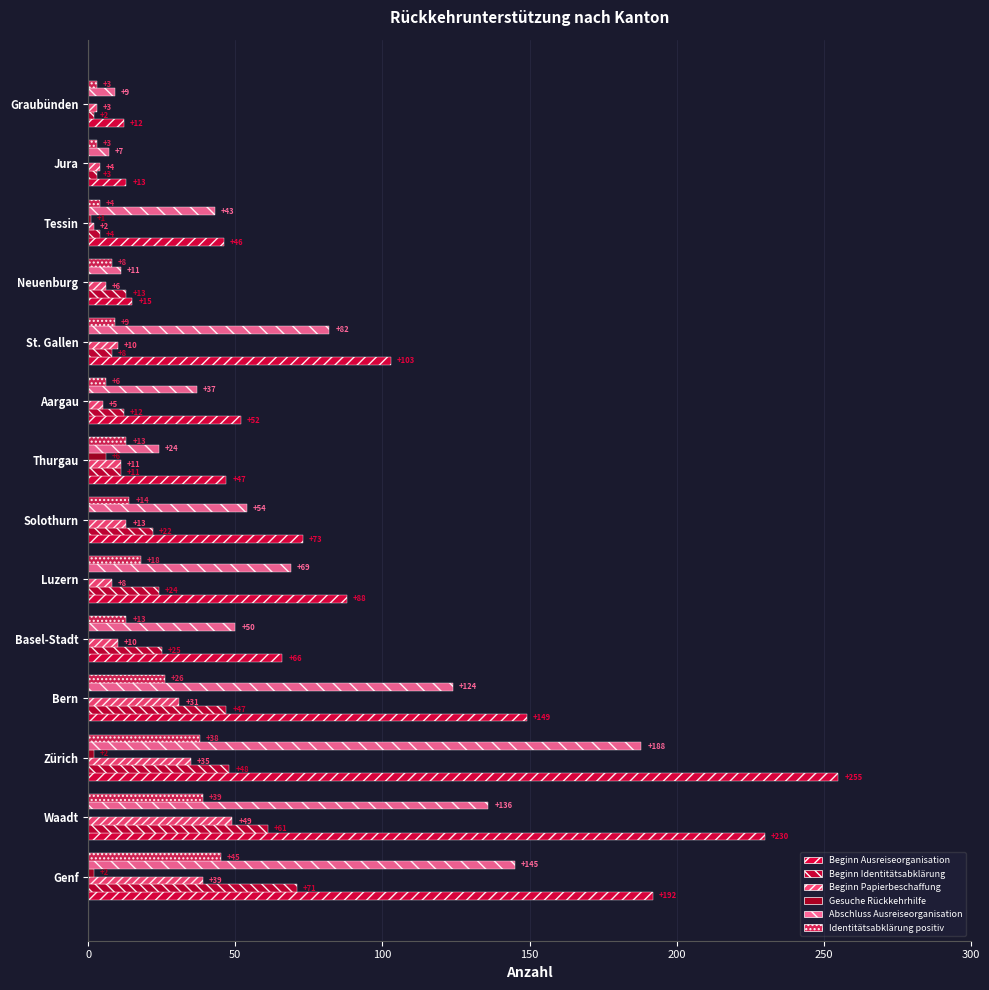

Reading right to left, what are all the values shown in this chart?

Beginn Ausreiseorganisation: 12	13	46	15	103	52	47	73	88	66	149	255	230	192
Beginn Identitätsabklärung: 2	3	4	13	8	12	11	22	24	25	47	48	61	71
Beginn Papierbeschaffung: 3	4	2	6	10	5	11	13	8	10	31	35	49	39
Gesuche Rückkehrhilfe: 0	0	1	0	0	0	6	0	0	0	0	2	0	2
Abschluss Ausreiseorganisation: 9	7	43	11	82	37	24	54	69	50	124	188	136	145
Identitätsabklärung positiv: 3	3	4	8	9	6	13	14	18	13	26	38	39	45